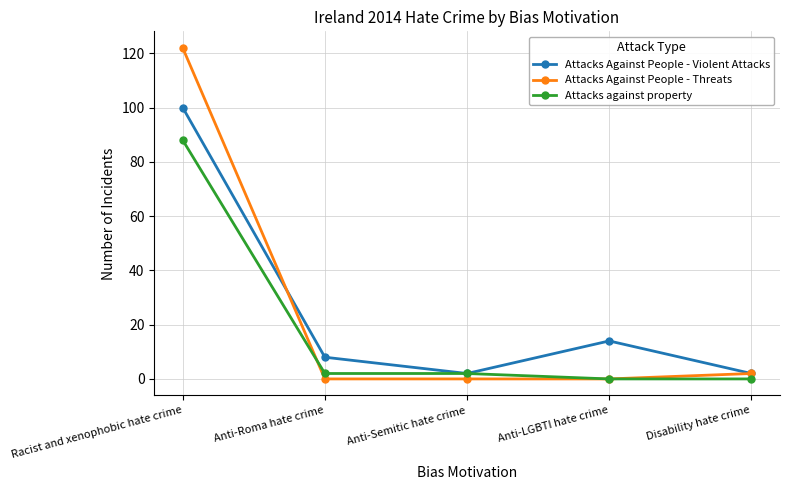

What is the difference between the second highest and second lowest values in the Attacks Against People - Threats series?

2